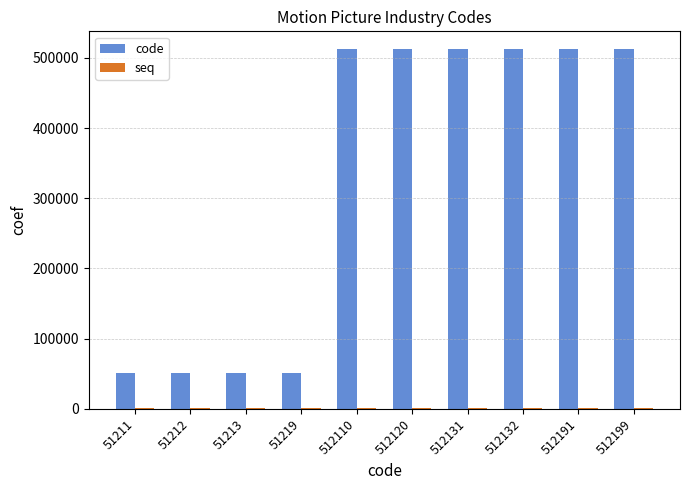

Which series has the largest total across all categories?

code